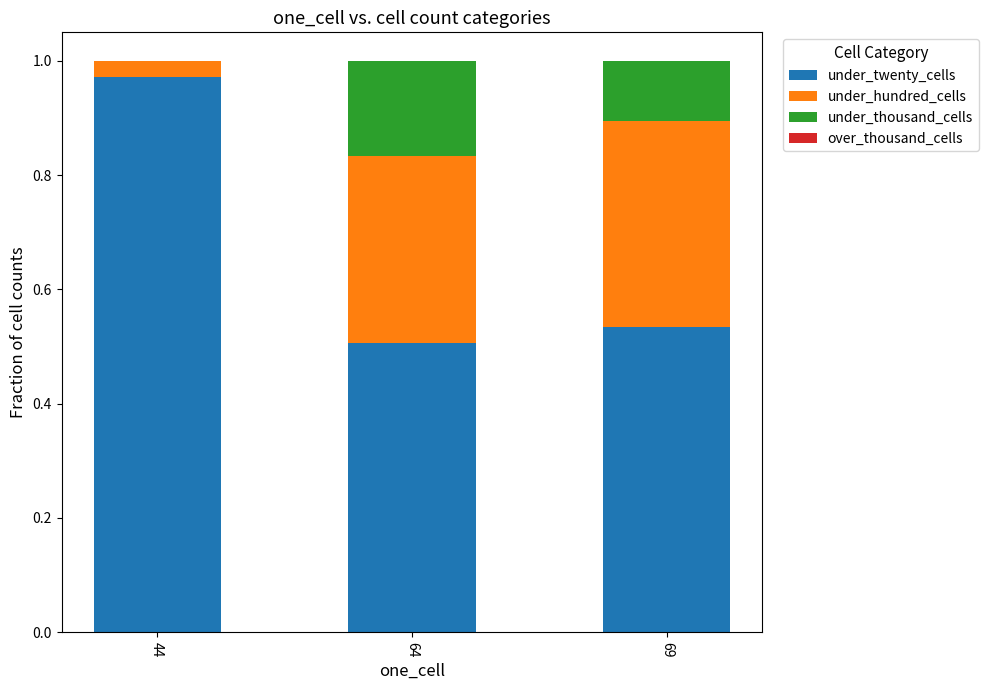

What is the sum of the under_twenty_cells values at 69 and 44?

1.5